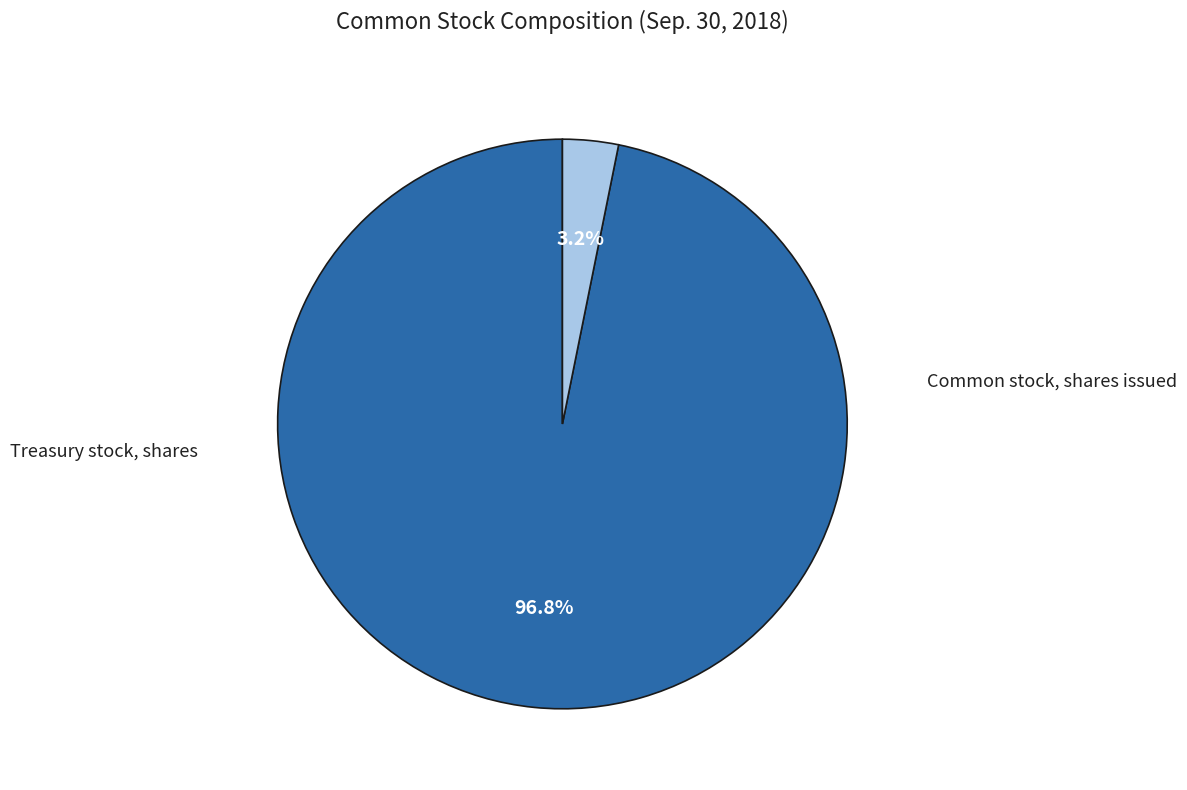

Is there a majority slice in this chart?

Yes